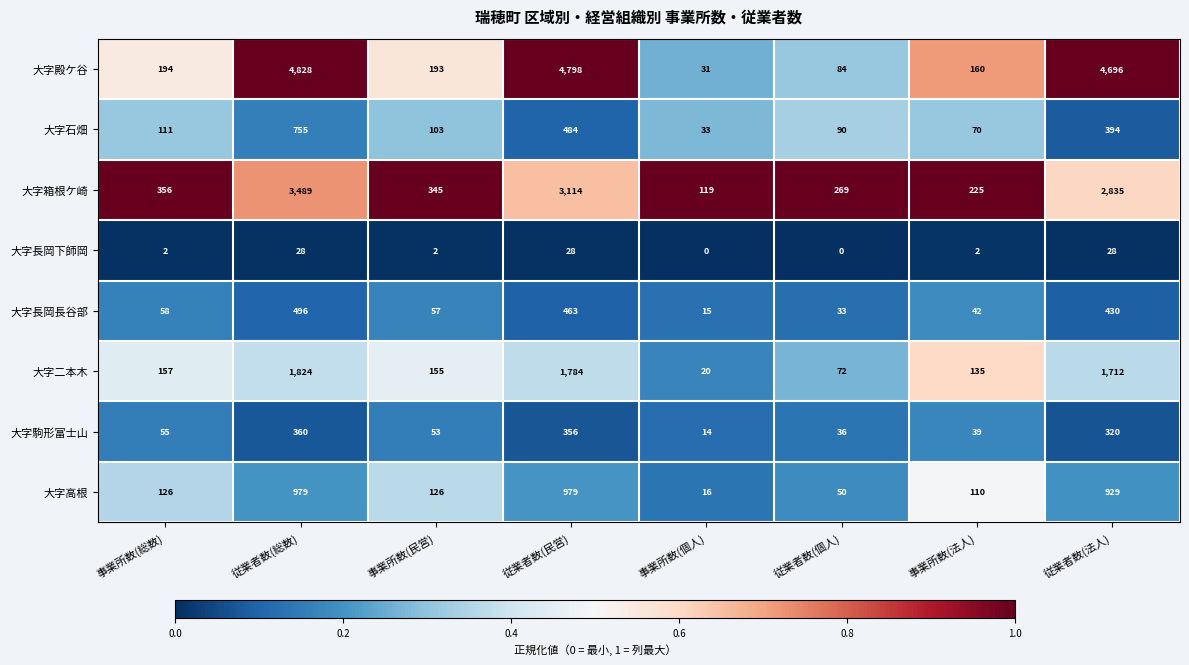

Which category has the highest value across all series?

従業者数(総数)